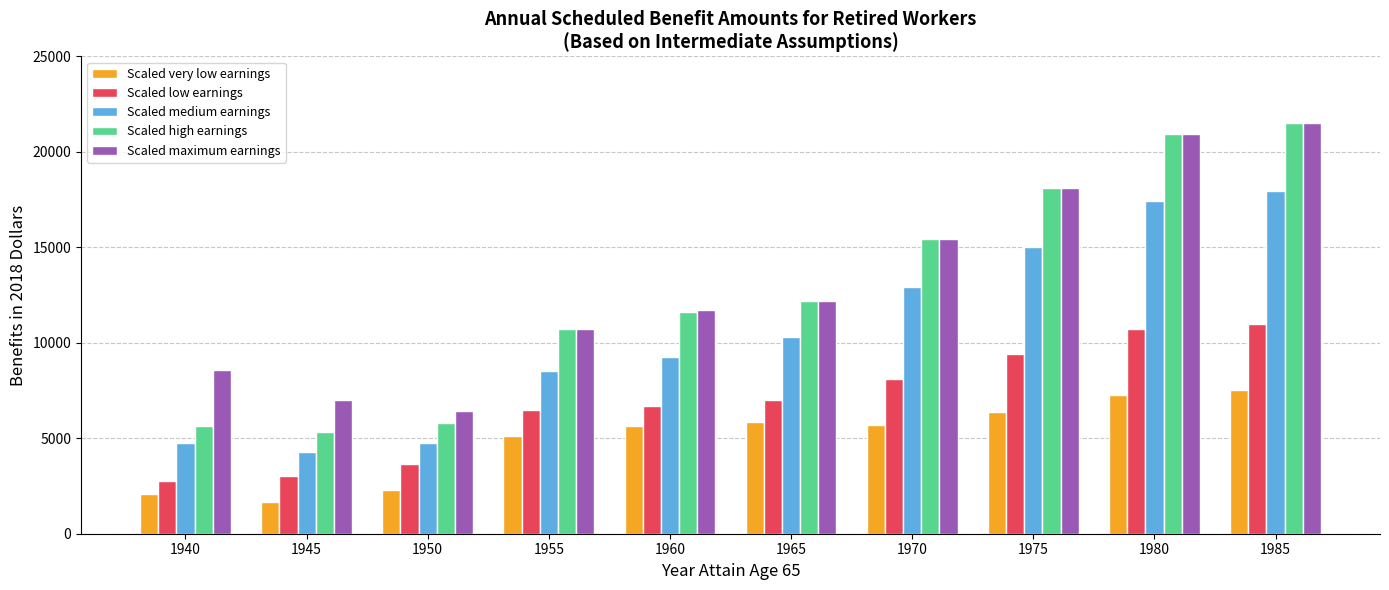

What is the total value across all series at 1975?

66979